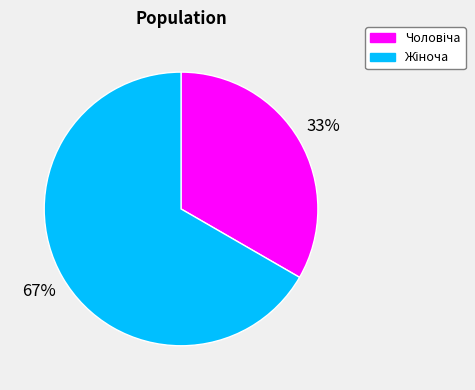

Does any single category account for the majority?

Yes